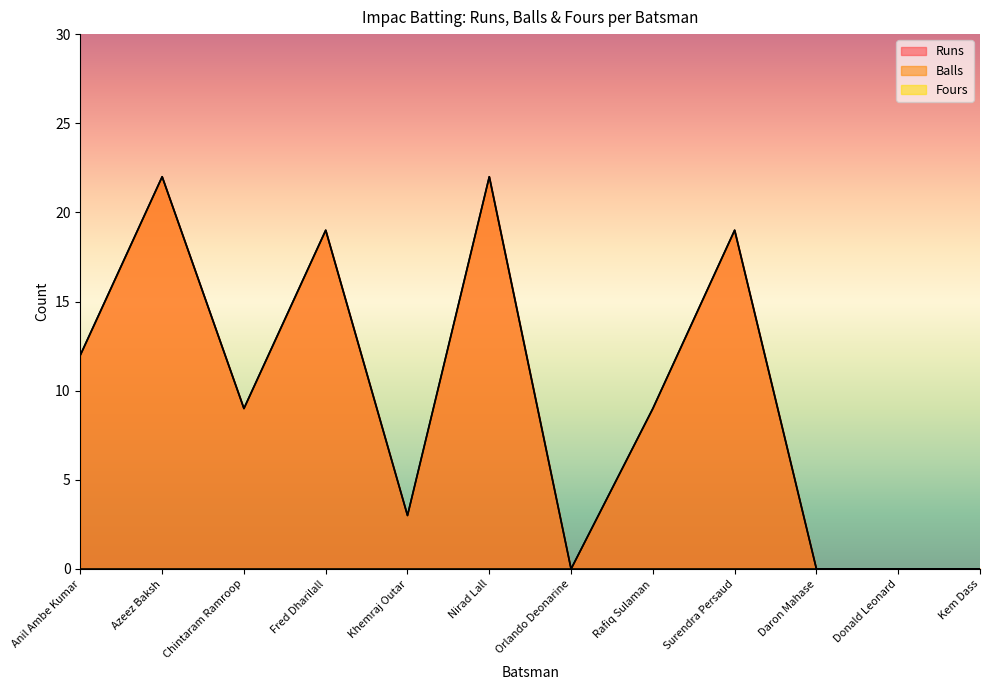

How many values in the Balls series are below 9?

5